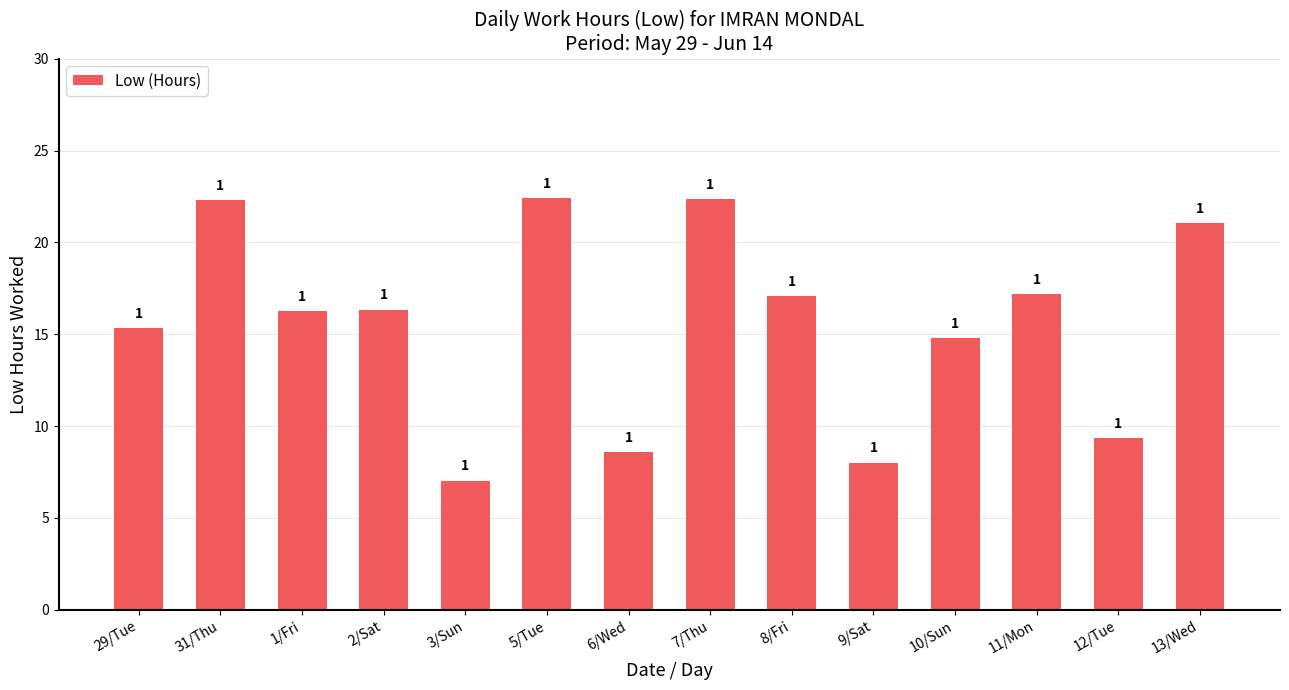

Does the chart contain any negative values?

No